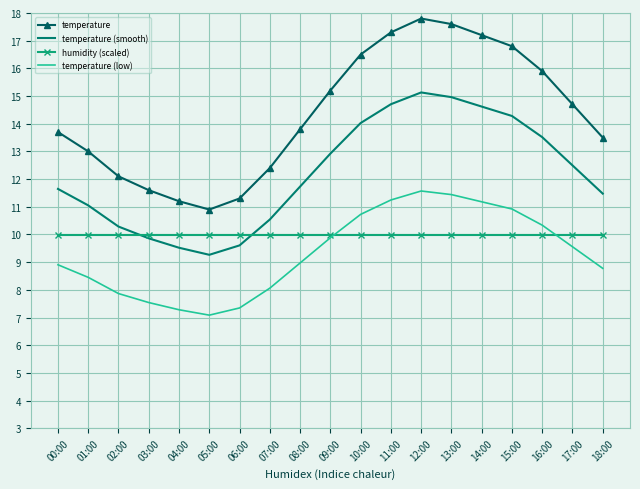

True or false: temperature (low) has a value of 15.6 at 10:00.

False